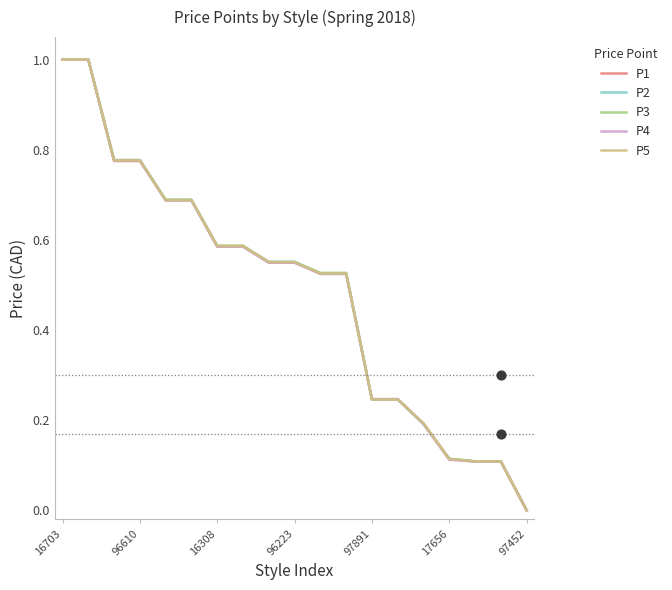

What is the total value across all series at 16703?

5.0